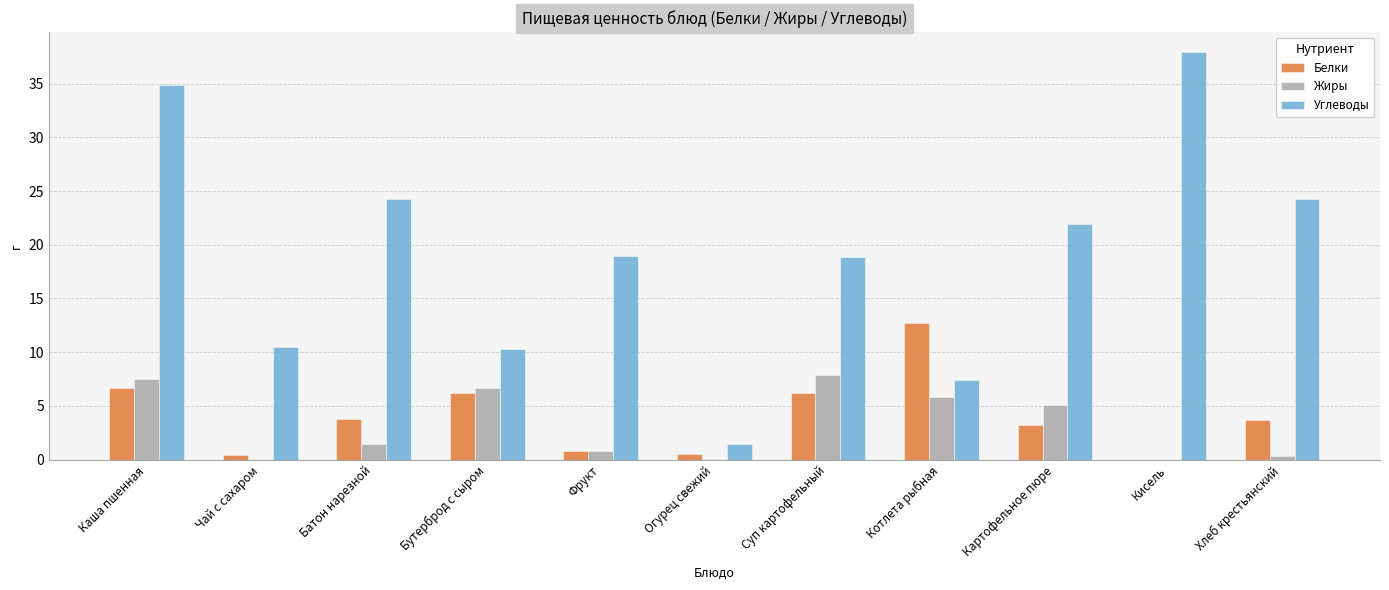

What are all the series names shown in the legend?

Белки, Жиры, Углеводы